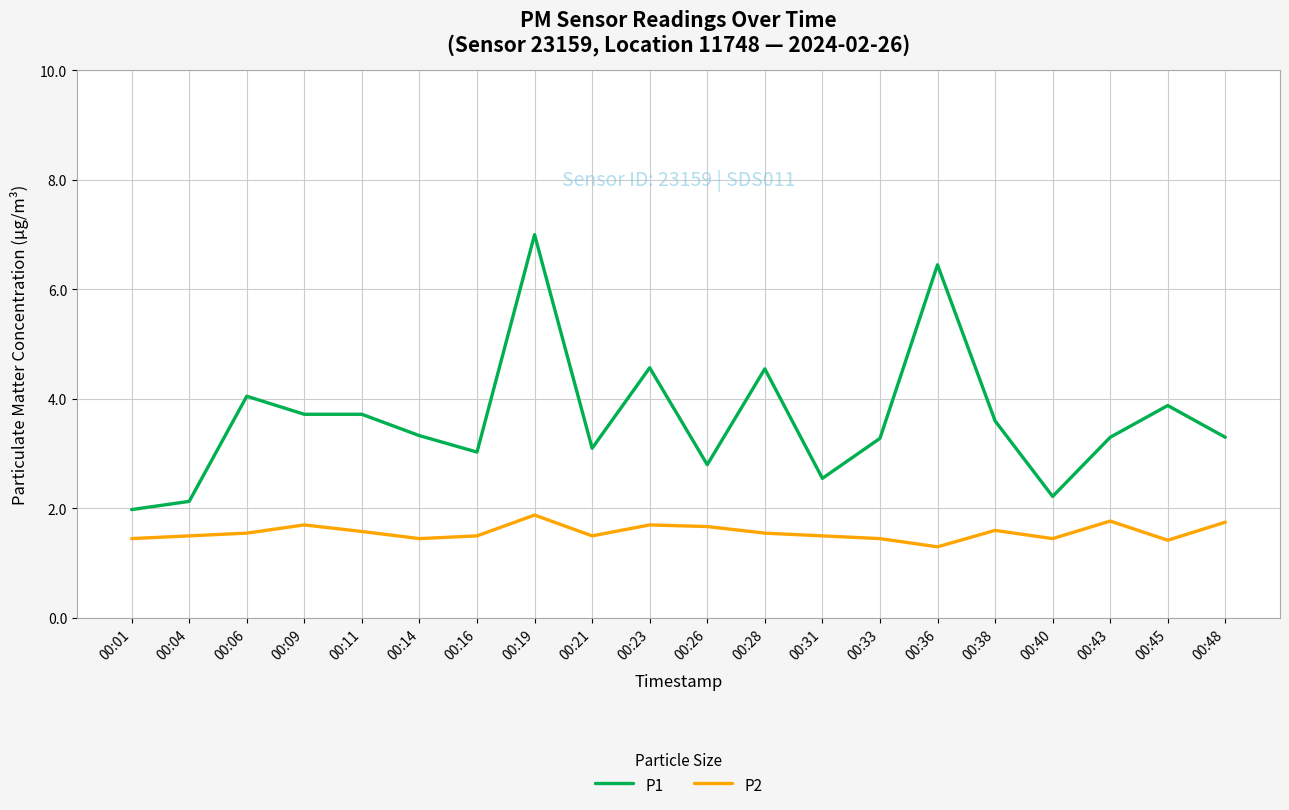

What is the difference between the highest and lowest values at 00:26?

1.1